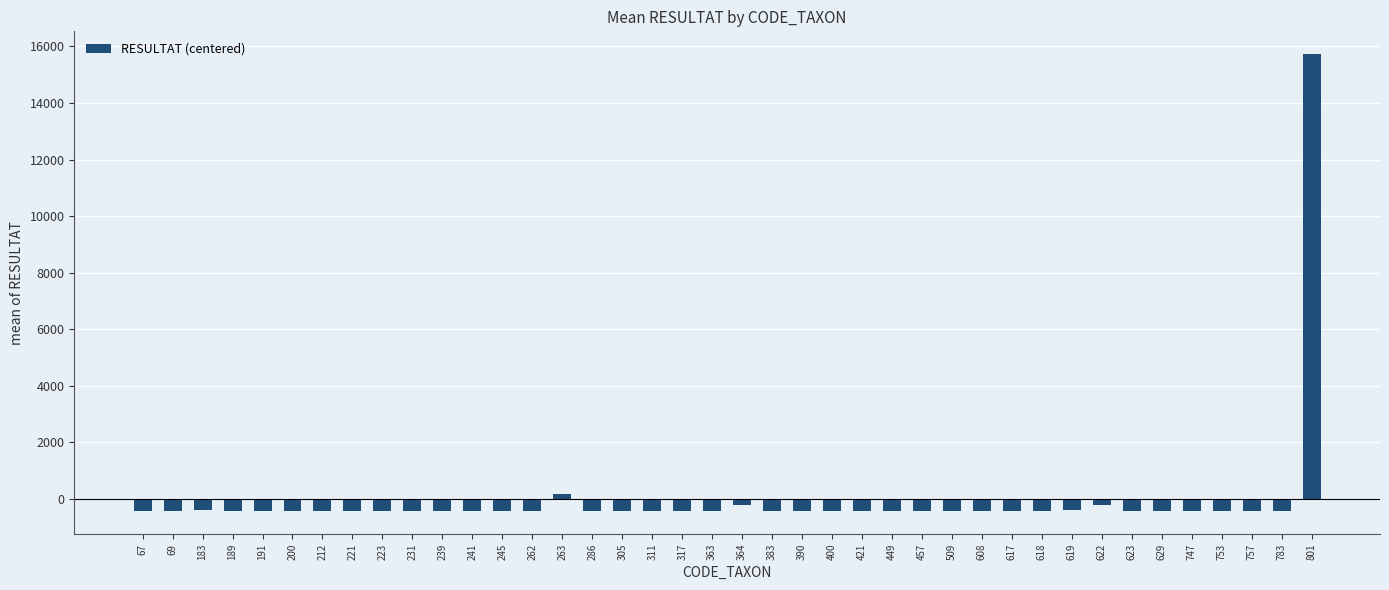

Where does the data first go above -433?

183